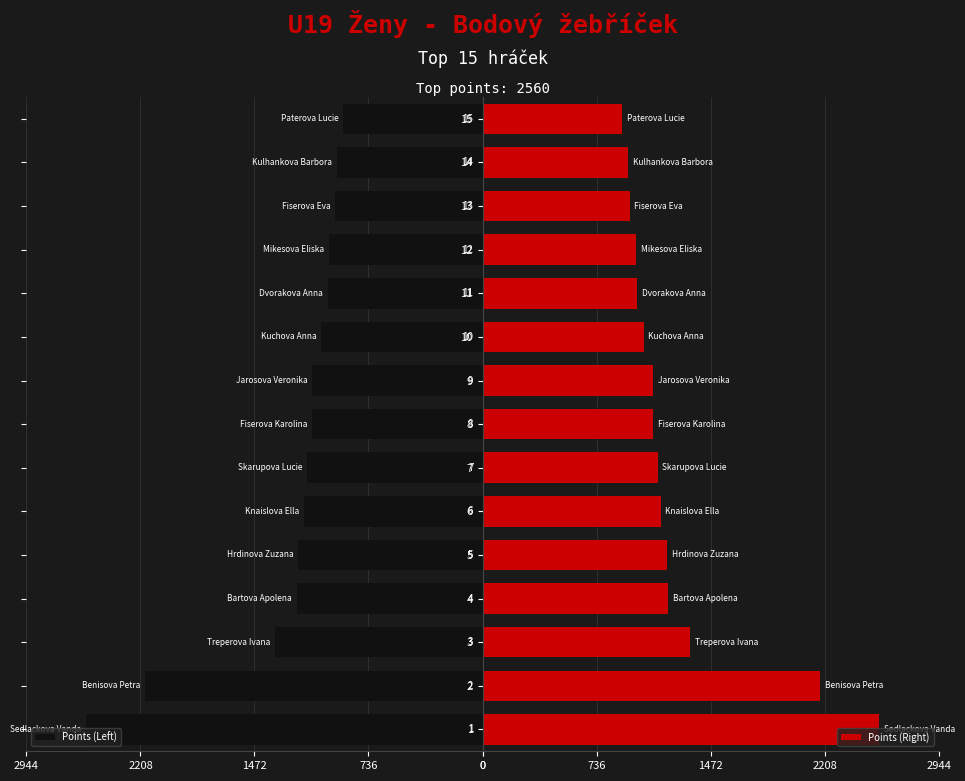

What are all the series names shown in the legend?

Points (Left), Points (Right)